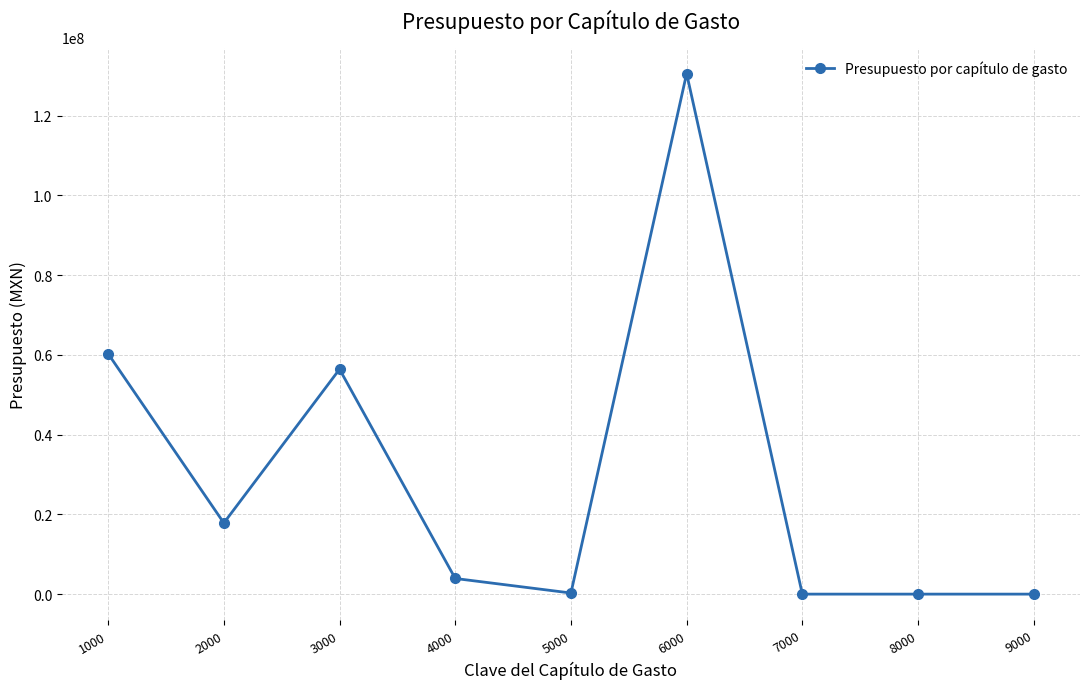

What is the difference between the maximum and minimum values?

130580119.0